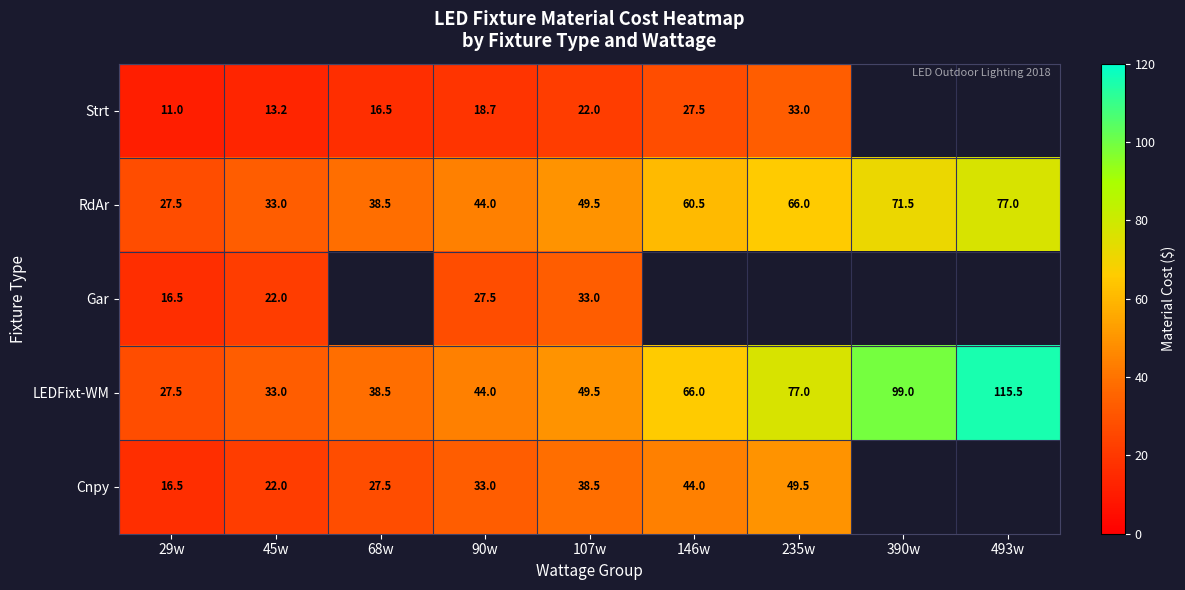

What is the difference between the highest and lowest values at 90w?

25.3